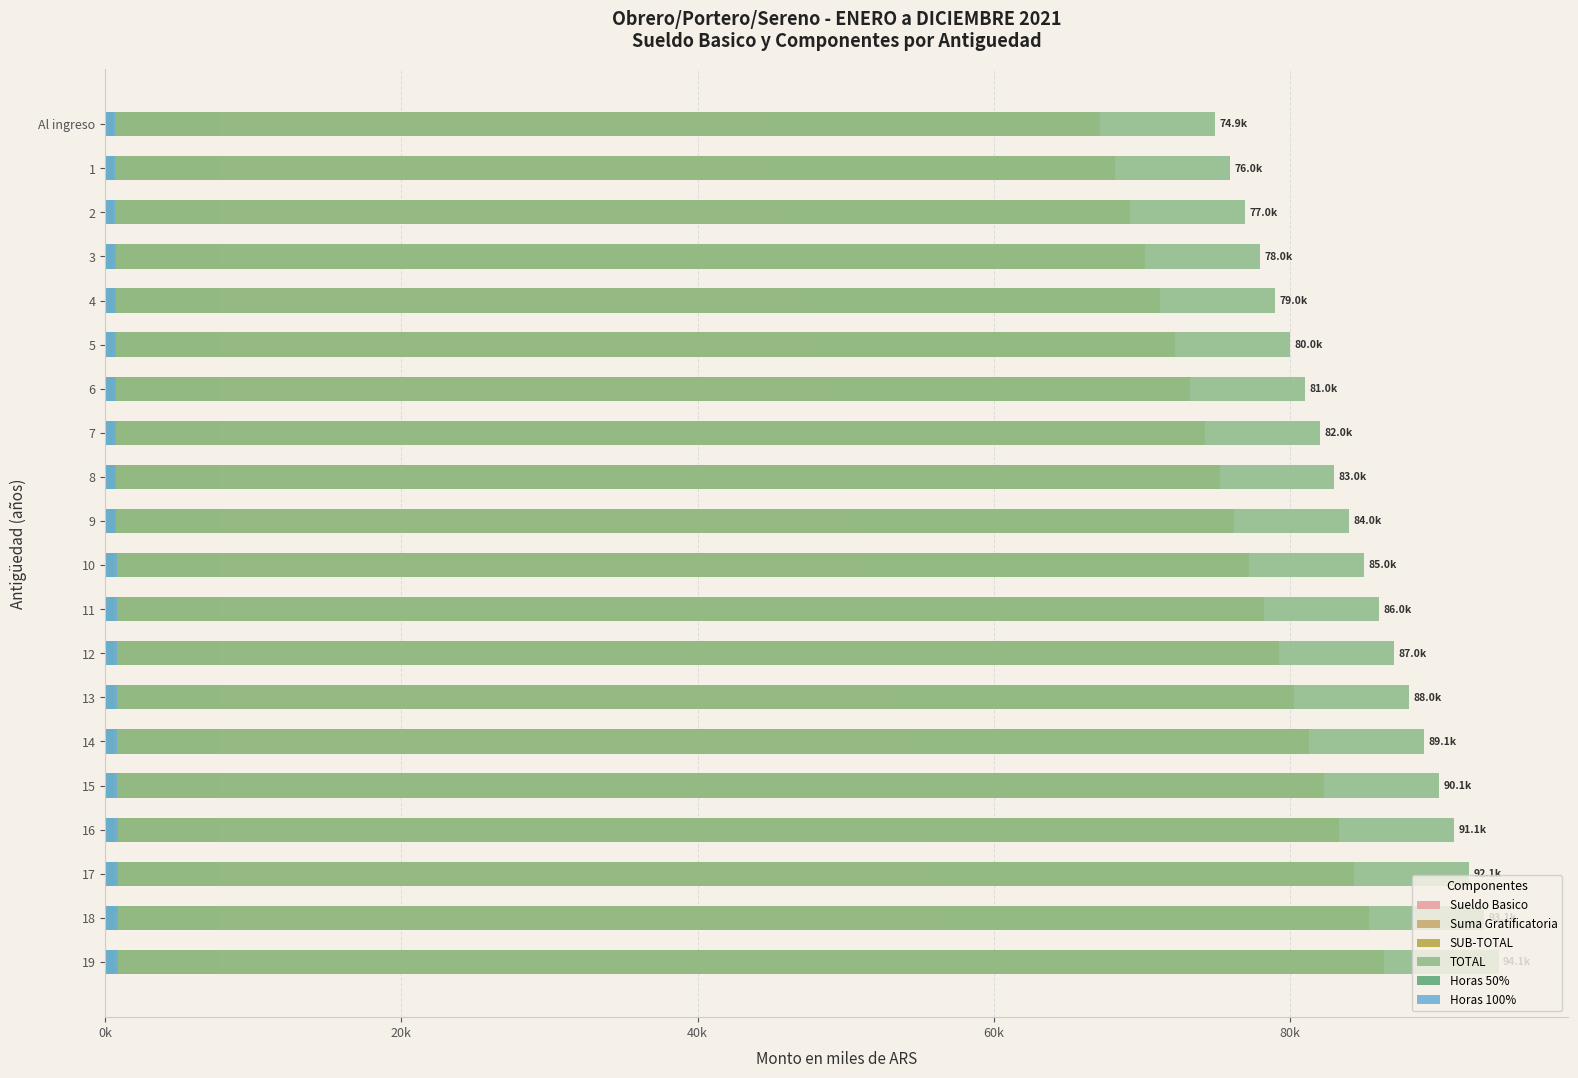

Reading right to left, transcribe all the data shown in this chart.

Sueldo Basico: 57.8	57.1	56.4	55.8	55.1	54.4	53.7	53.1	52.4	51.7	51.0	50.4	49.7	49.0	48.3	47.7	47.0	46.3	45.6	45.0
Suma Gratificatoria: 0.6	0.6	0.6	0.6	0.6	0.6	0.6	0.6	0.6	0.6	0.6	0.6	0.6	0.6	0.6	0.6	0.6	0.6	0.6	0.6
SUB-TOTAL: 86.3	85.3	84.3	83.3	82.3	81.3	80.3	79.3	78.3	77.3	76.3	75.2	74.2	73.2	72.2	71.2	70.2	69.2	68.2	67.2
TOTAL: 94.1	93.1	92.1	91.1	90.1	89.1	88.0	87.0	86.0	85.0	84.0	83.0	82.0	81.0	80.0	79.0	78.0	77.0	76.0	74.9
Horas 50%: 0.6	0.6	0.6	0.6	0.6	0.6	0.6	0.6	0.6	0.6	0.6	0.6	0.6	0.5	0.5	0.5	0.5	0.5	0.5	0.5
Horas 100%: 0.9	0.9	0.8	0.8	0.8	0.8	0.8	0.8	0.8	0.8	0.8	0.8	0.7	0.7	0.7	0.7	0.7	0.7	0.7	0.7